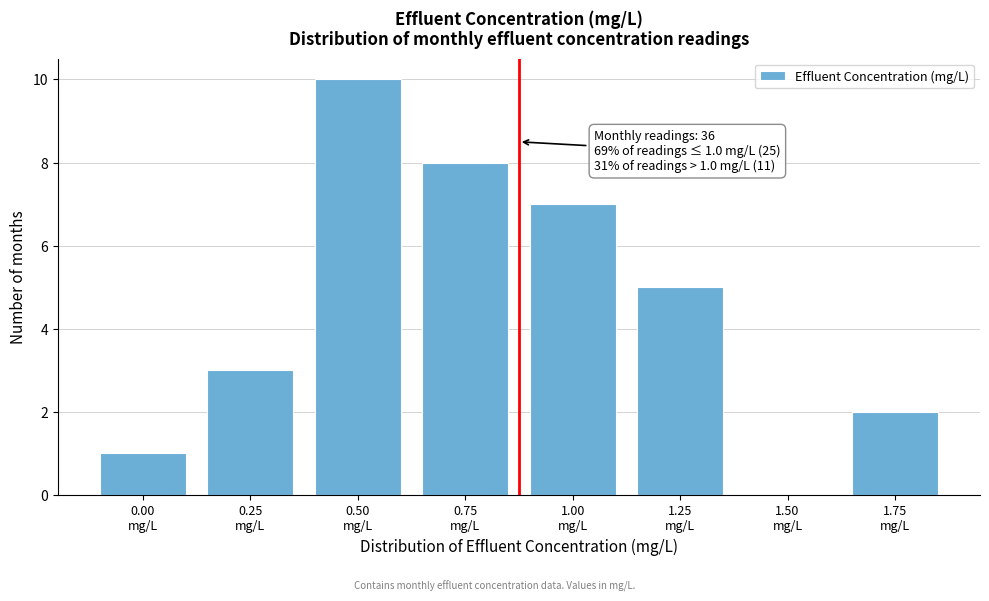

What is the greatest value displayed?

10